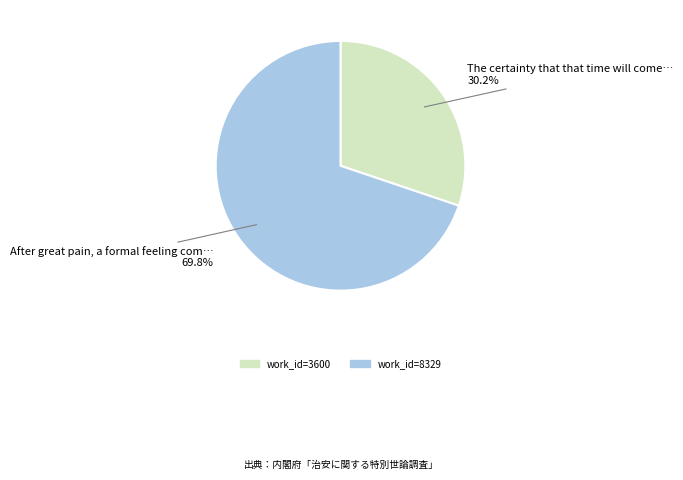

Rank the categories by value from lowest to highest.

The certainty that that time will come…, After great pain, a formal feeling com…